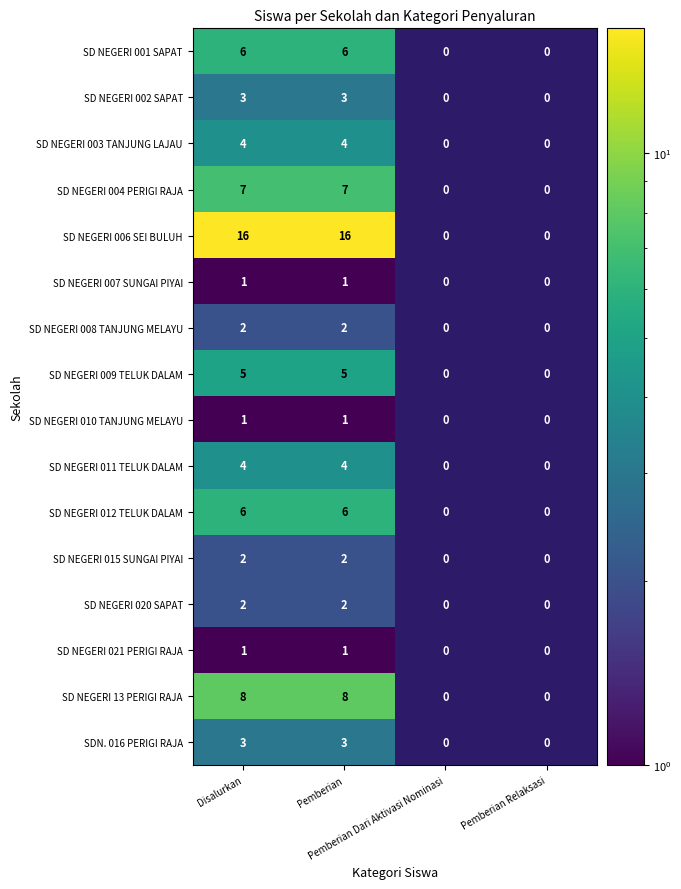

Between Pemberian Relaksasi and Pemberian Dari Aktivasi Nominasi, which is larger?

Pemberian Dari Aktivasi Nominasi